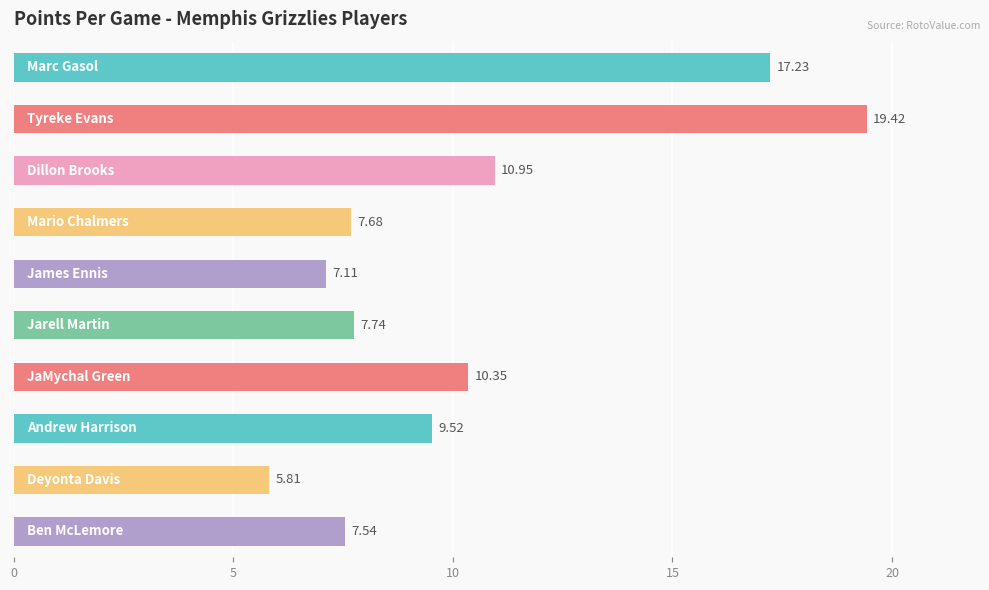

What is the average value?

10.3